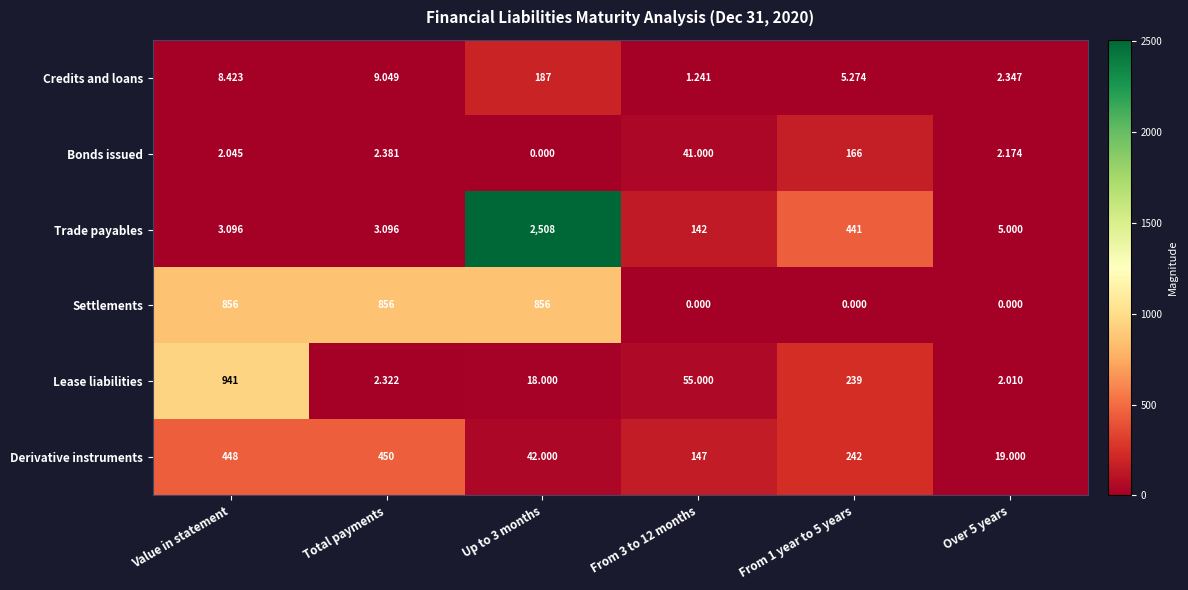

Which series has the widest spread of values?

Trade payables